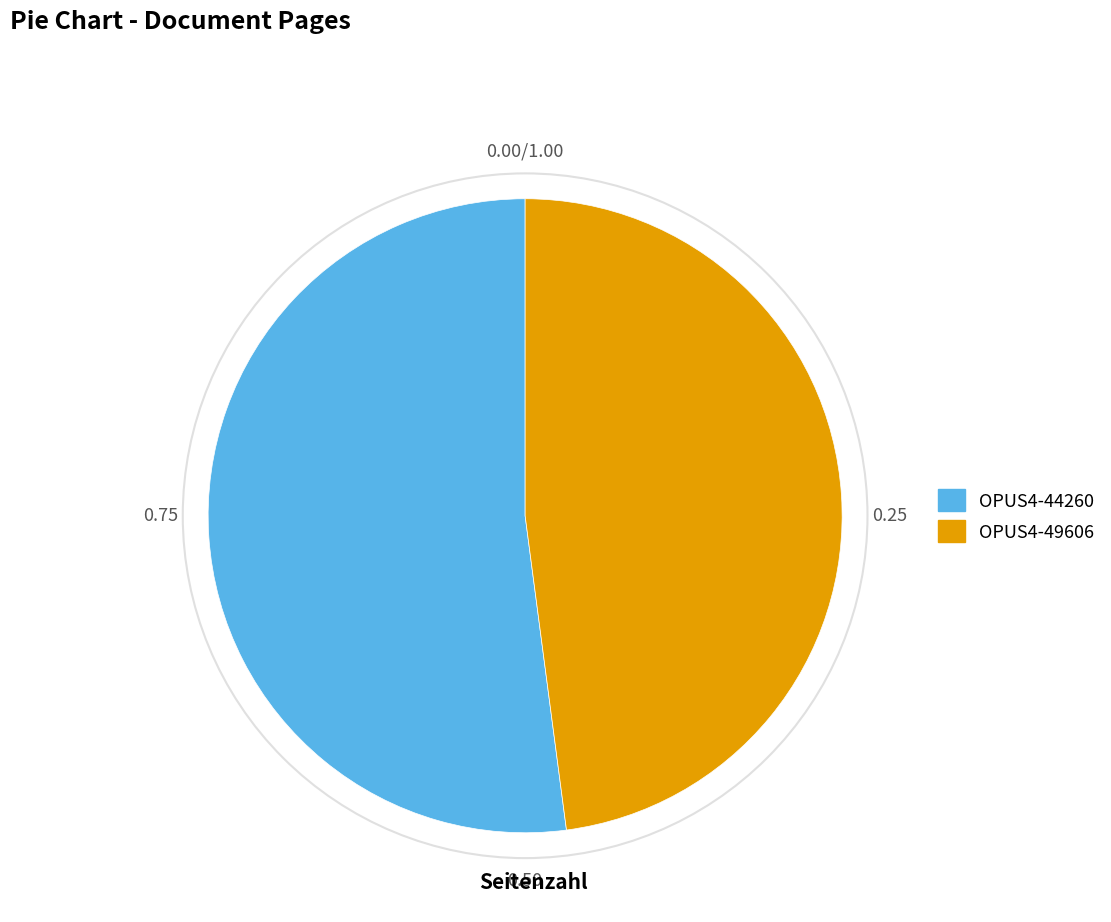

Which slice represents more than half of the pie?

OPUS4-44260